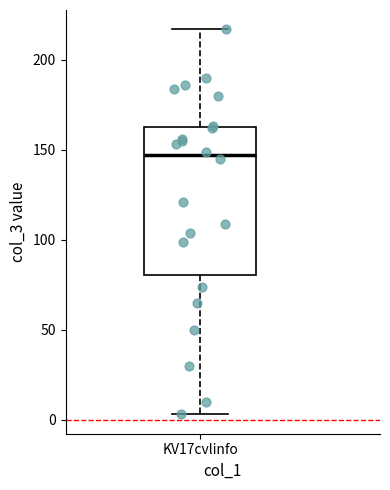

Read this box plot against the y-axis: the position of the median line, the range covered by the box, and the ends of both whiskers. The values are not printed on the chart, so give them approximately, as read against the axis.

median 145, box 80 to 165, whiskers 5 to 215